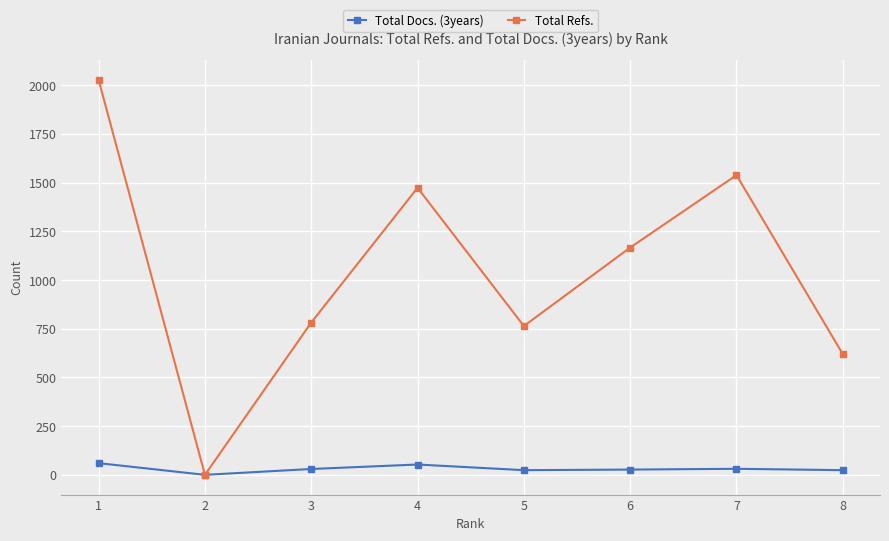

How many interior local peaks does the Total Docs. (3years) series have?

2